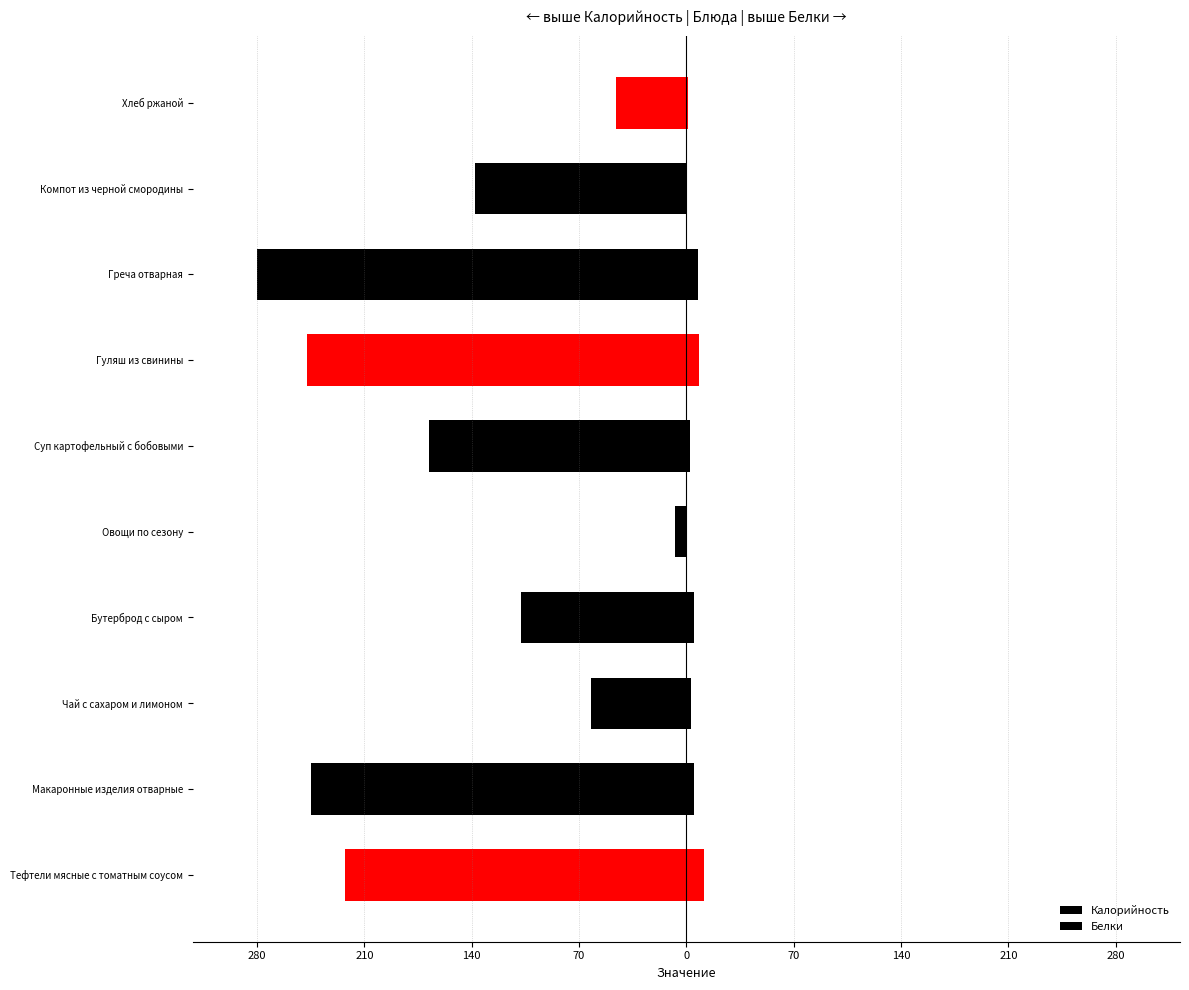

What are all the series names shown in the legend?

Калорийность, Белки